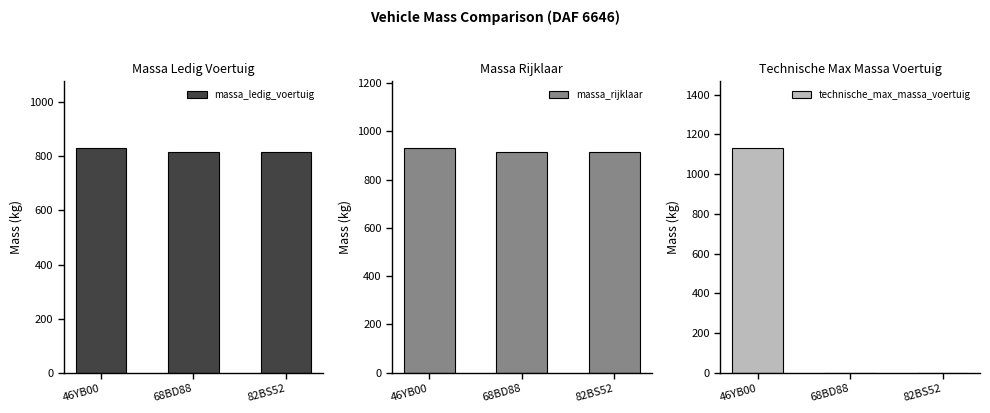

At 82BS52, list the series in order from smallest to largest.

technische_max_massa_voertuig, massa_ledig_voertuig, massa_rijklaar